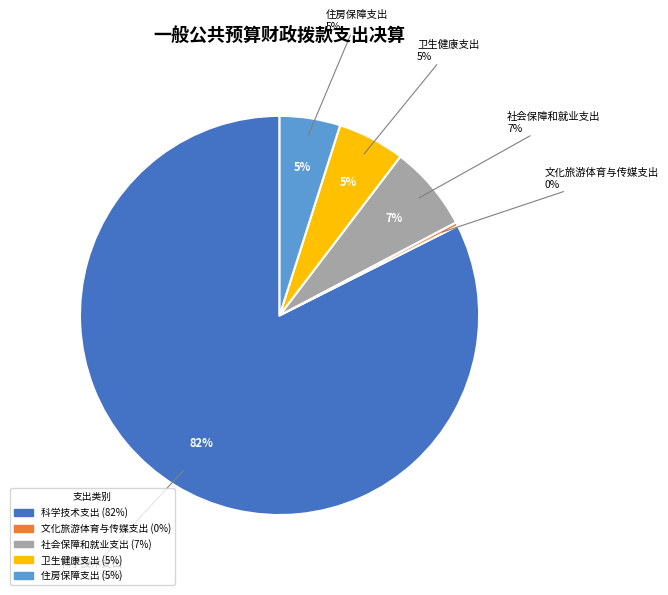

Rank the categories by value from lowest to highest.

文化旅游体育与传媒支出, 住房保障支出, 卫生健康支出, 社会保障和就业支出, 科学技术支出